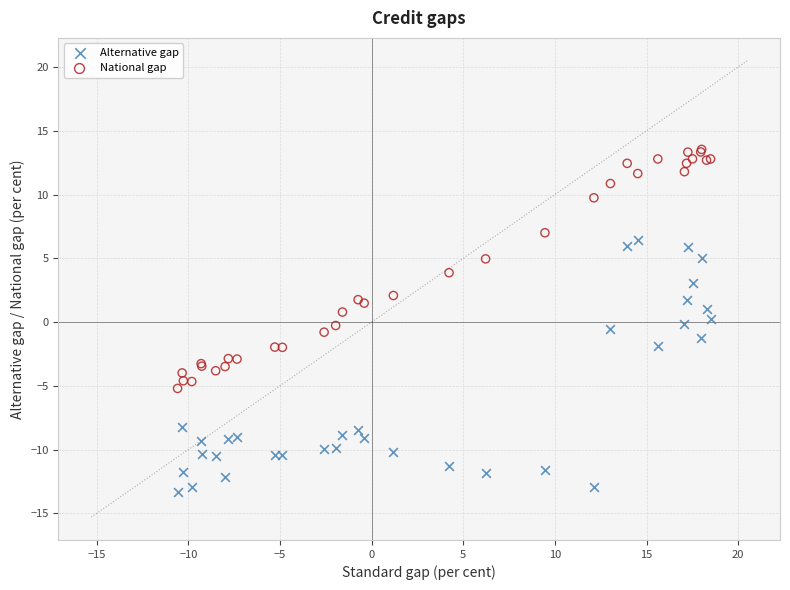

What is the X range (max minus min) for the scatter plot?

29.1